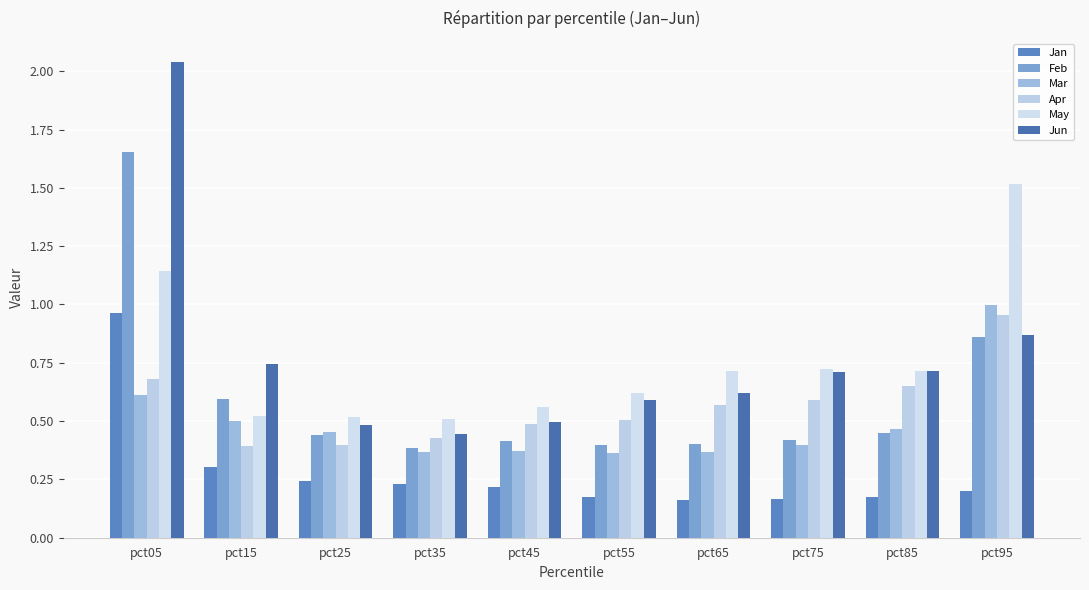

What is the sum of all May values?

7.5